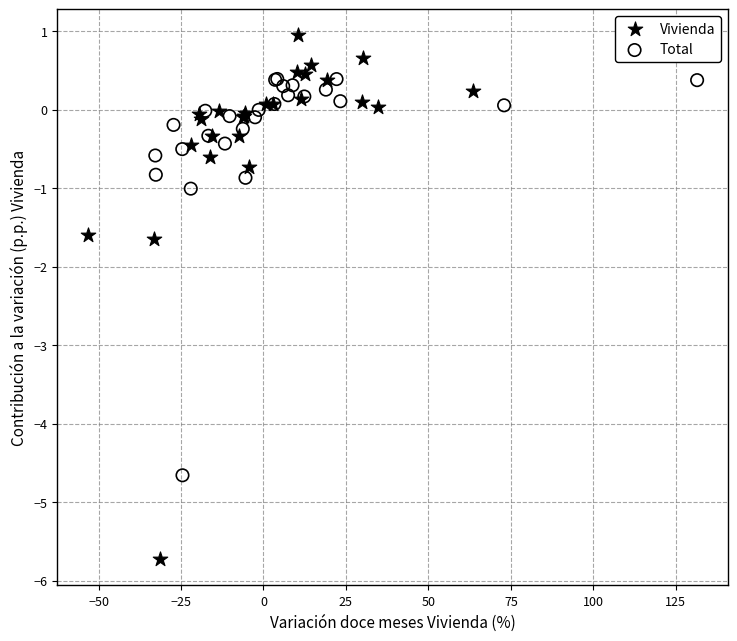

Which series reaches the minimum Y coordinate?

Vivienda